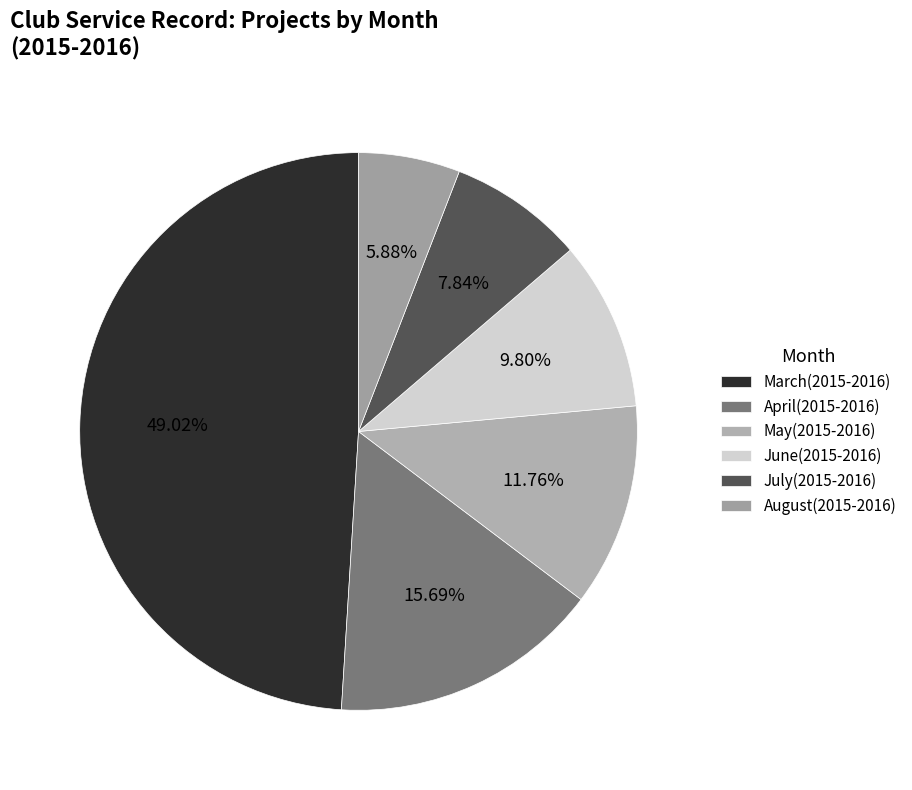

Is it true that April(2015-2016) is 16% of the pie?

True